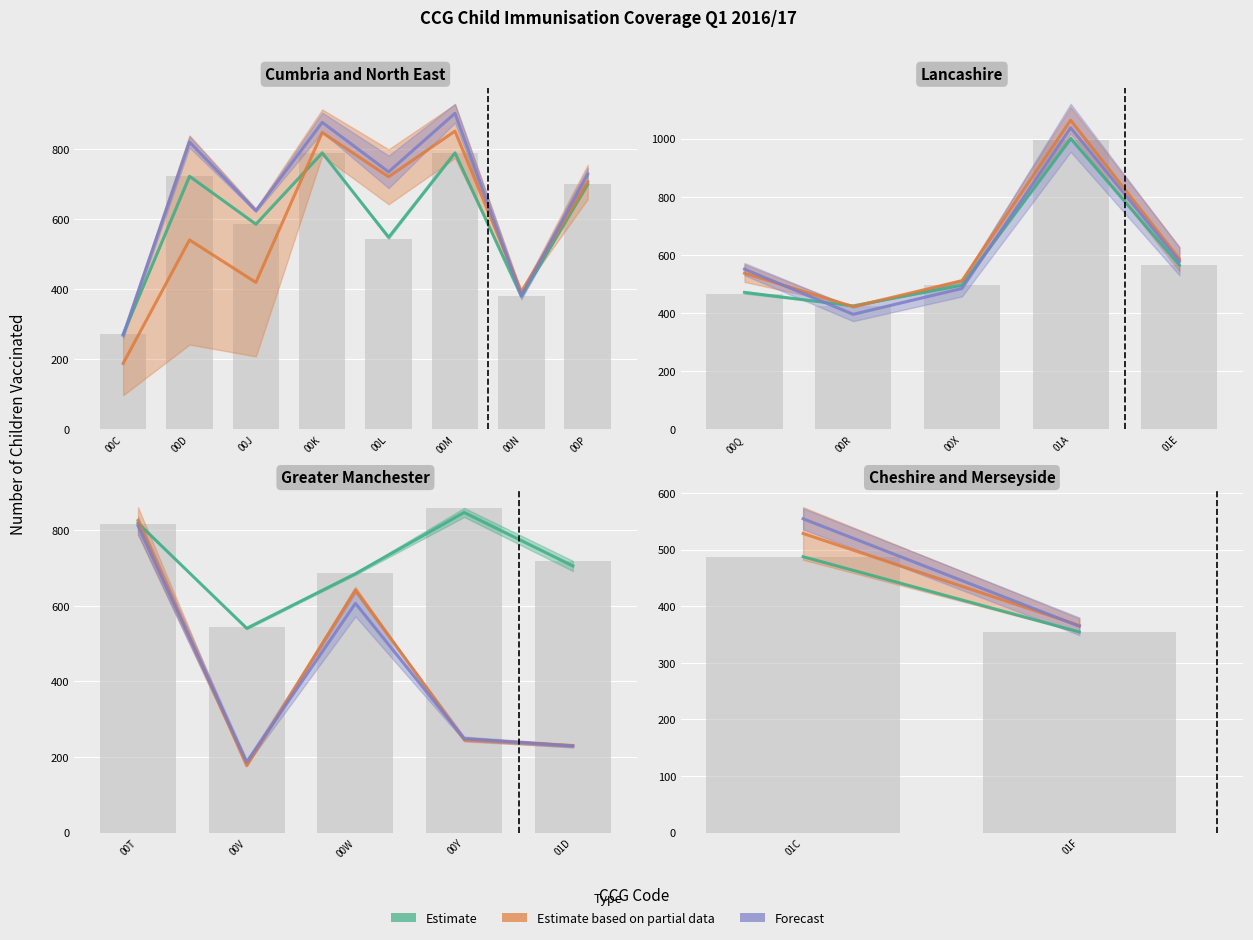

True or false: Estimate based on partial data has a value of 335.3 at 01C.

False